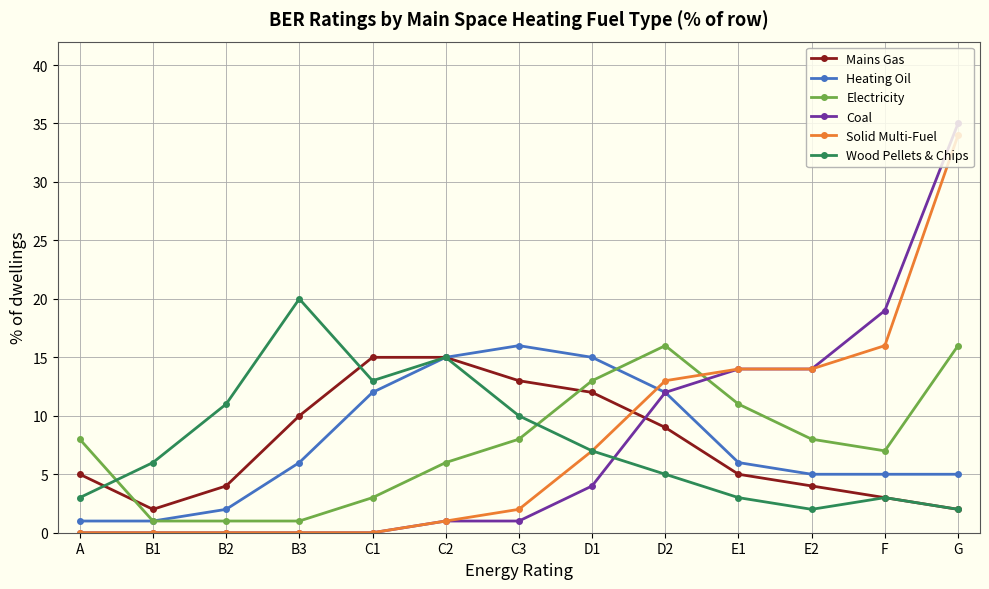

At how many categories does at least one series exceed 2?

13